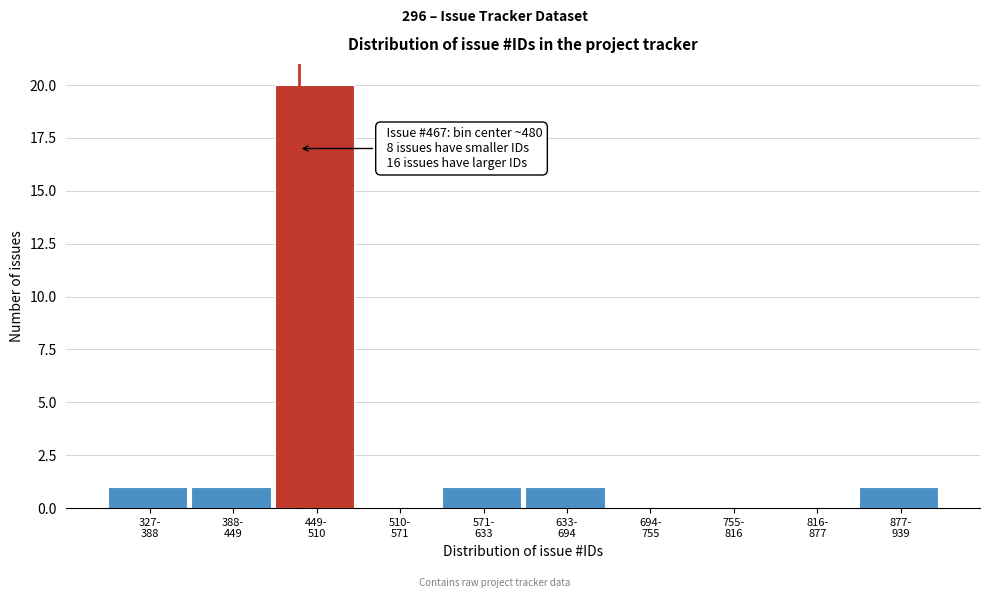

What is the sum of all values?

25